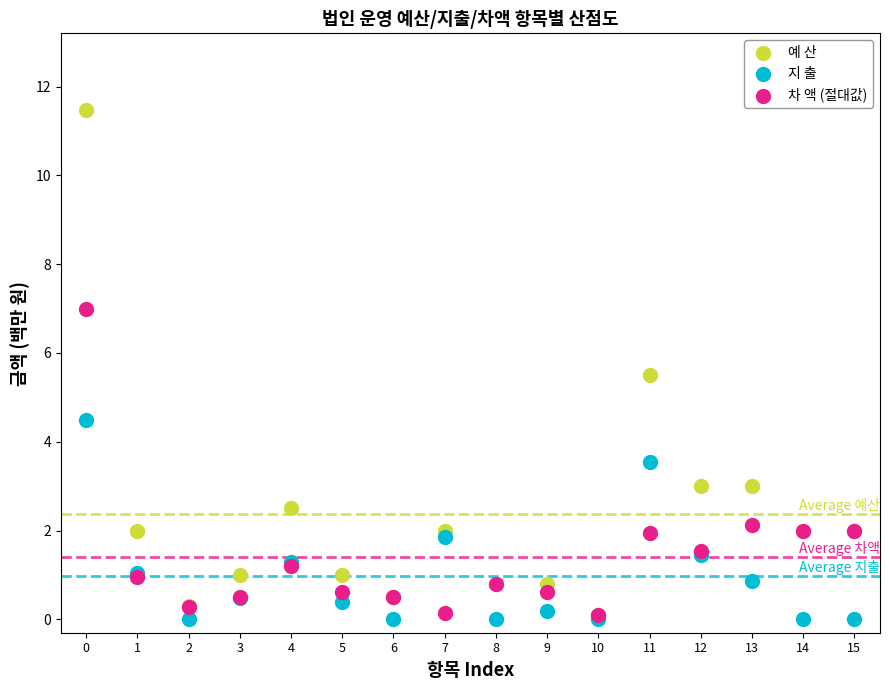

What are all the series names shown in the legend?

예 산, 지 출, 차 액 (절대값)